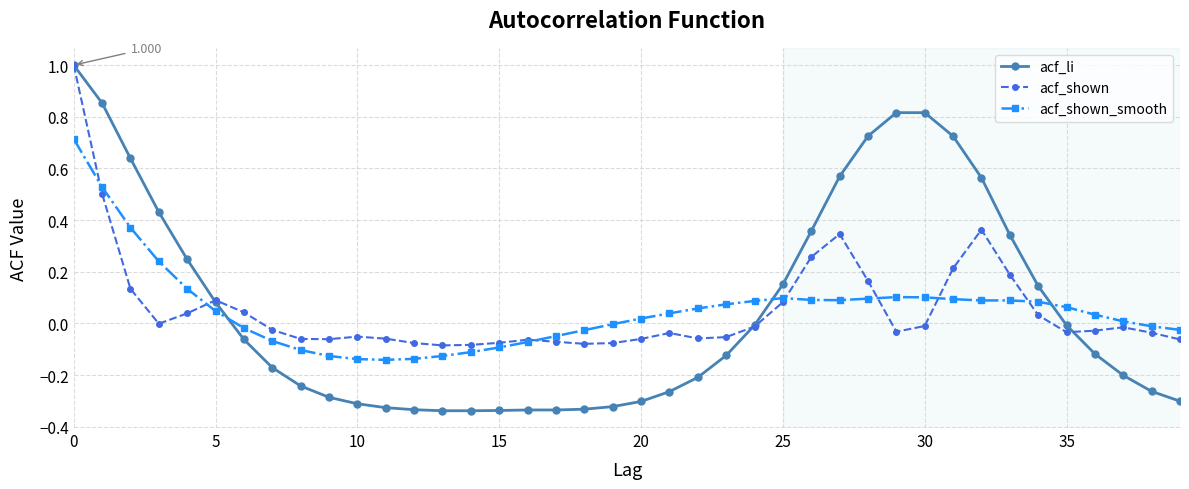

True or false: acf_shown_smooth has more than 0 points higher than both neighbors.

True